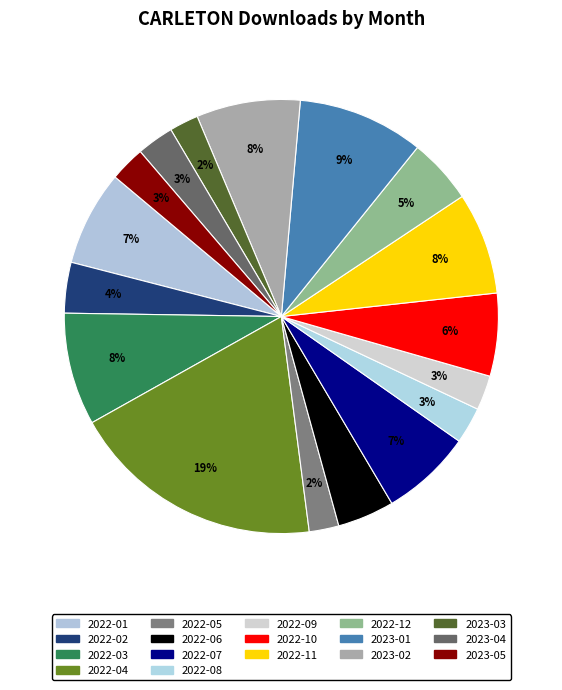

To the nearest percent, what is the combined percentage of 2023-02 and 2022-01?

15%